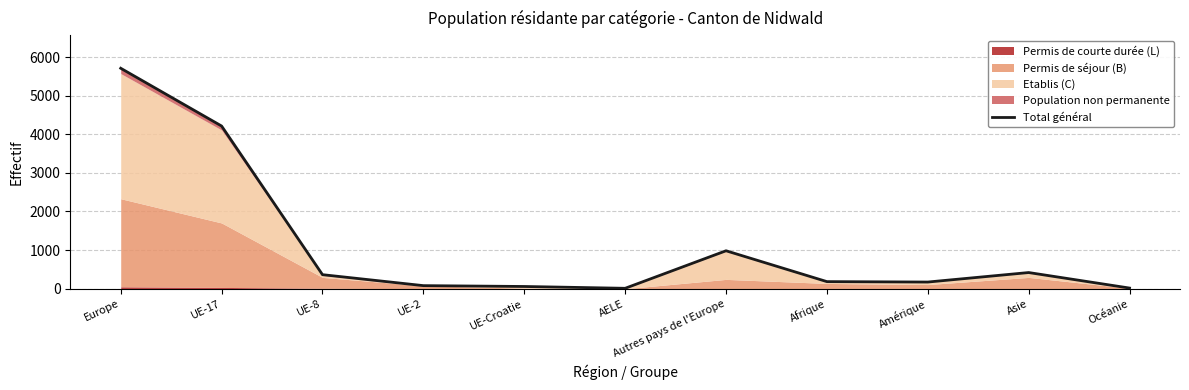

Which label corresponds to the smallest value in the chart?

AELE